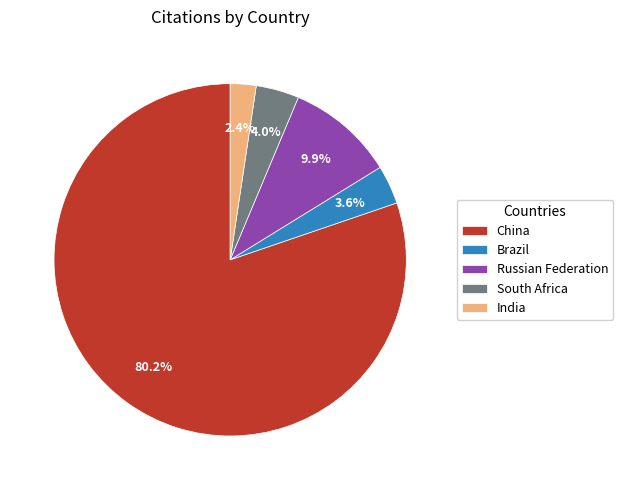

Do Russian Federation and India together represent more than half of the pie?

No